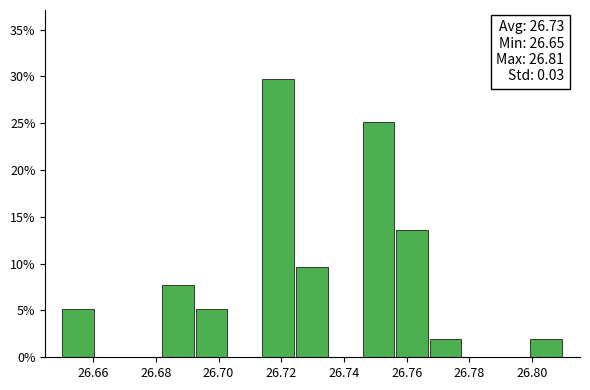

Which range on the x-axis has the tallest bar?

26.714 to 26.724